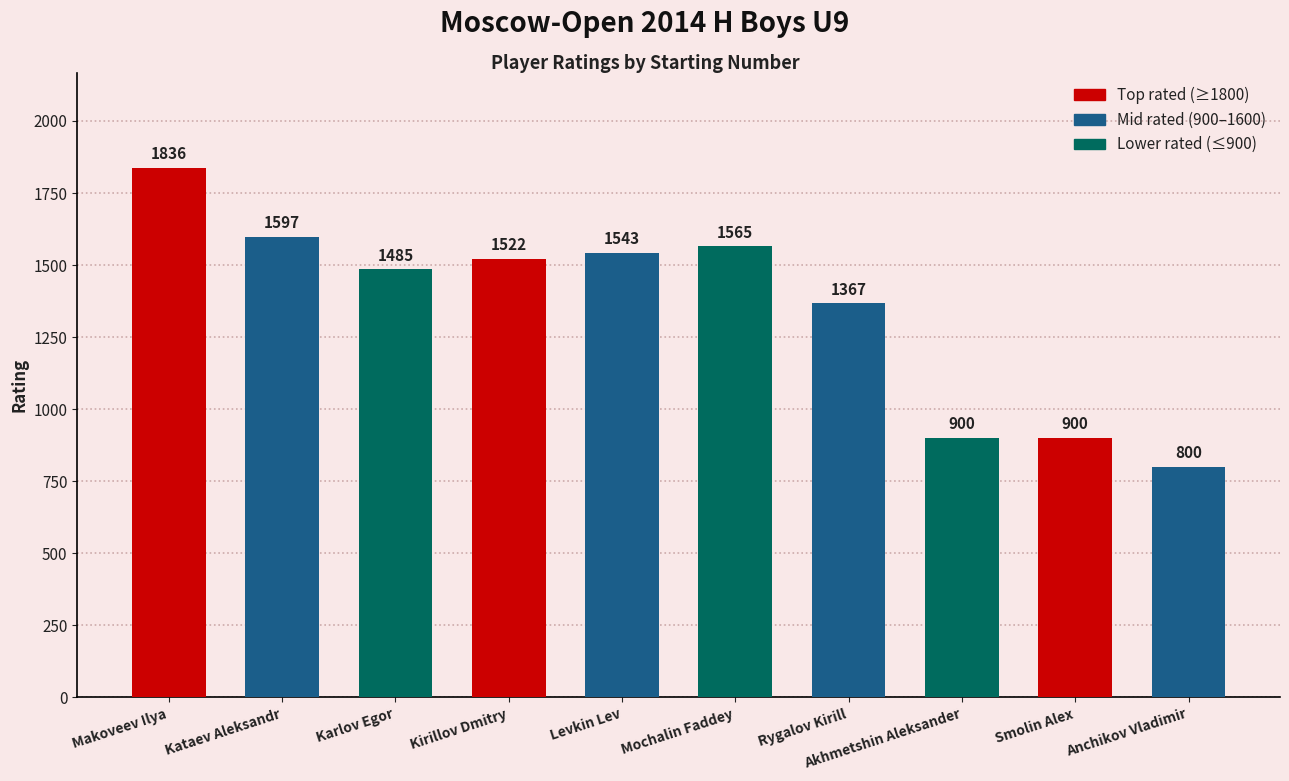

What is the value of the 5th bar from the left?

1543